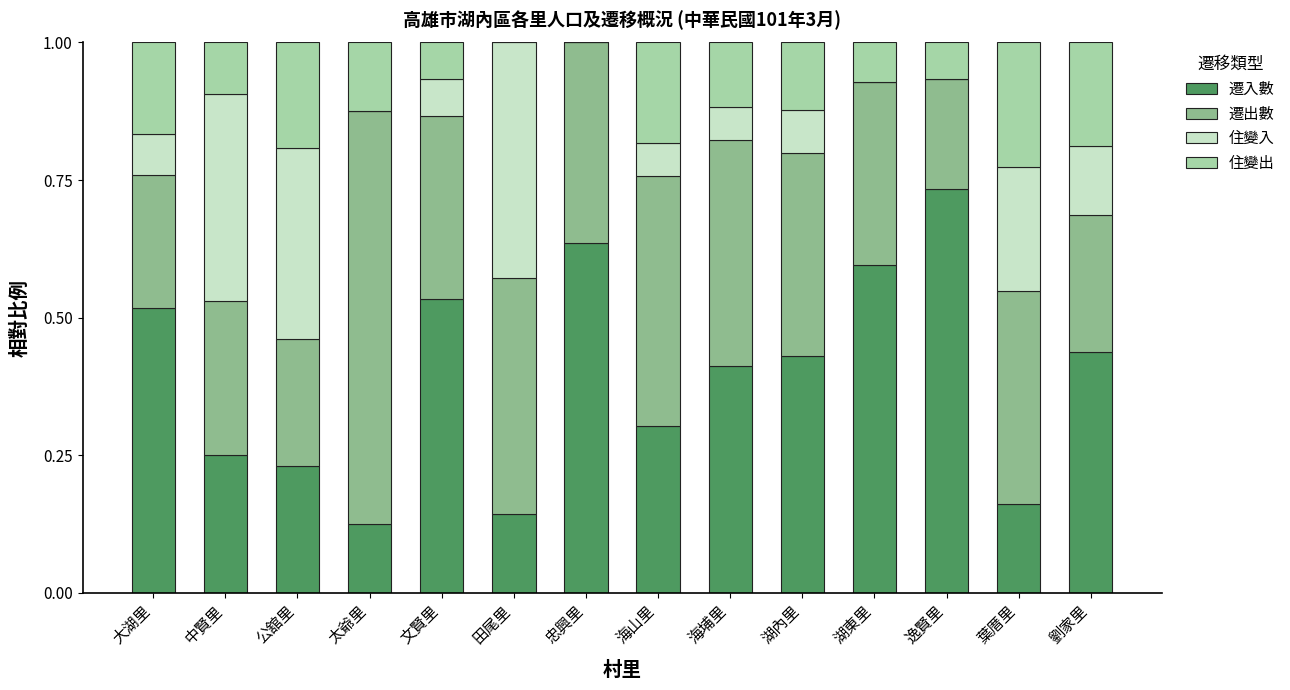

What are all the series names shown in the legend?

遷入數, 遷出數, 住變入, 住變出